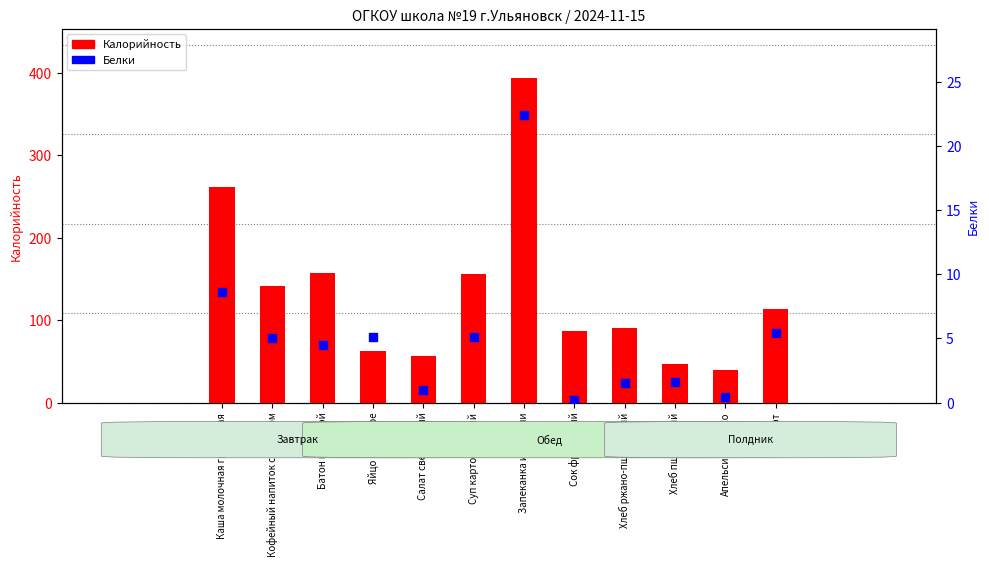

Which series reaches the maximum Y coordinate?

Калорийность